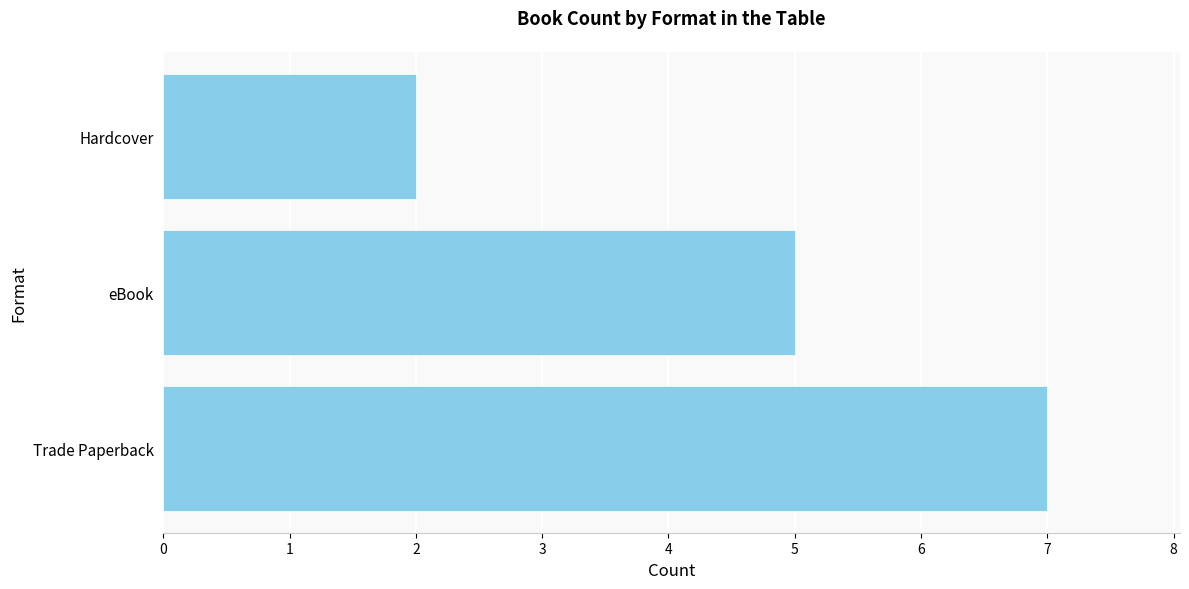

Rank the categories by value from lowest to highest.

Hardcover, eBook, Trade Paperback